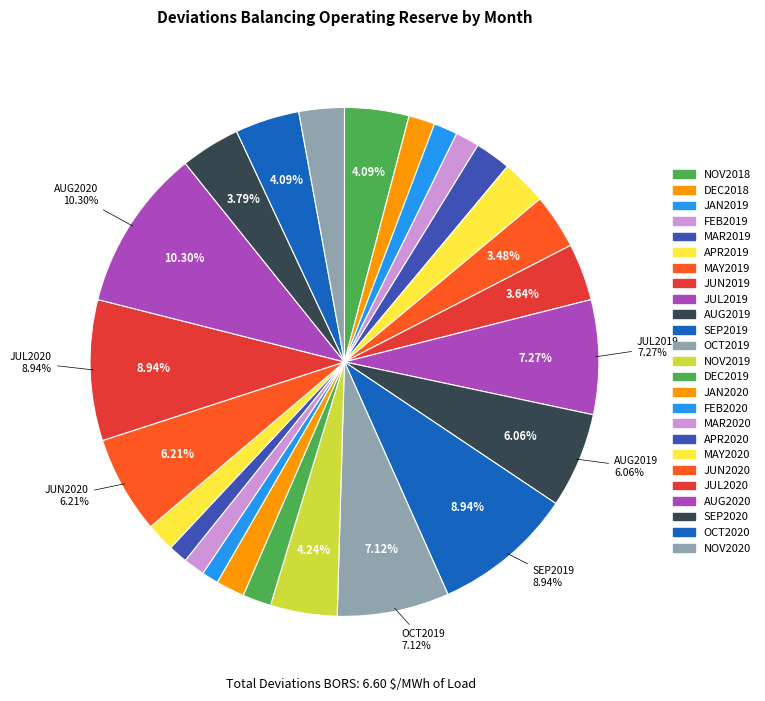

How many segments does this pie chart have?

25